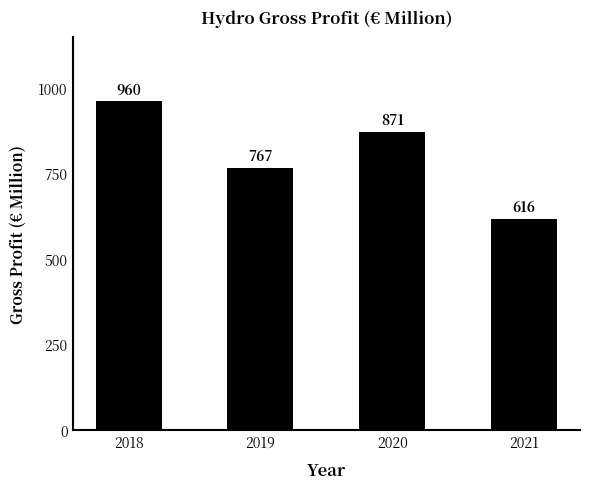

What is the change in value from 2019 to 2021?

-150.0